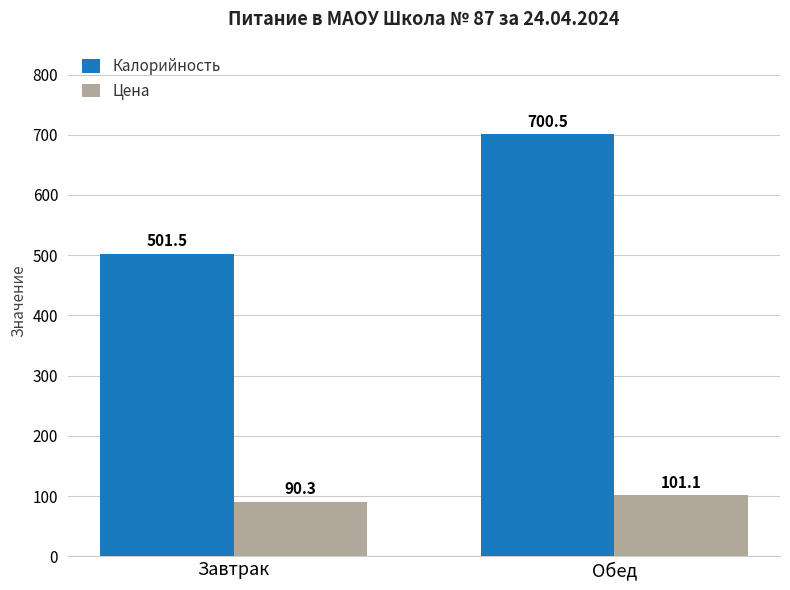

At which label does Цена first exceed 101?

Обед